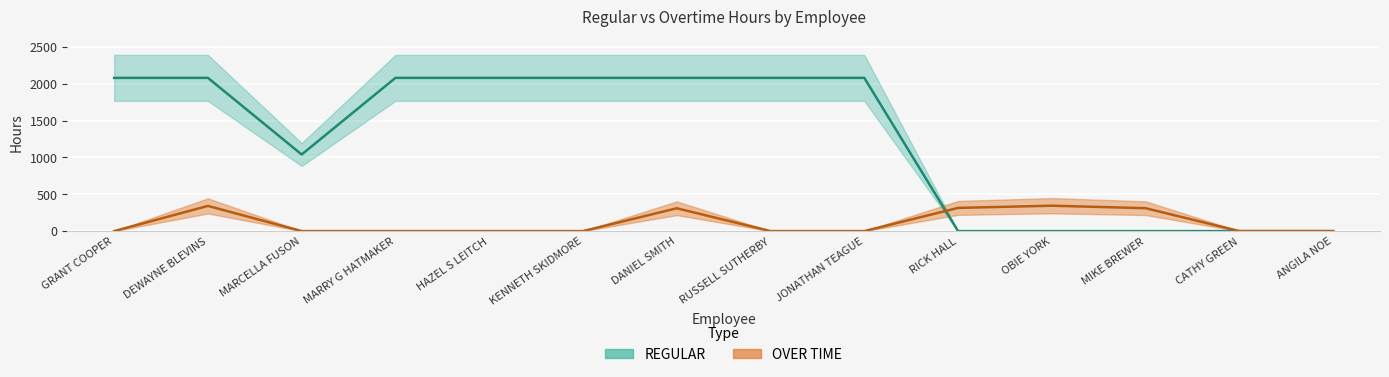

After their last crossing, which series has the higher values: OVER TIME or REGULAR?

OVER TIME